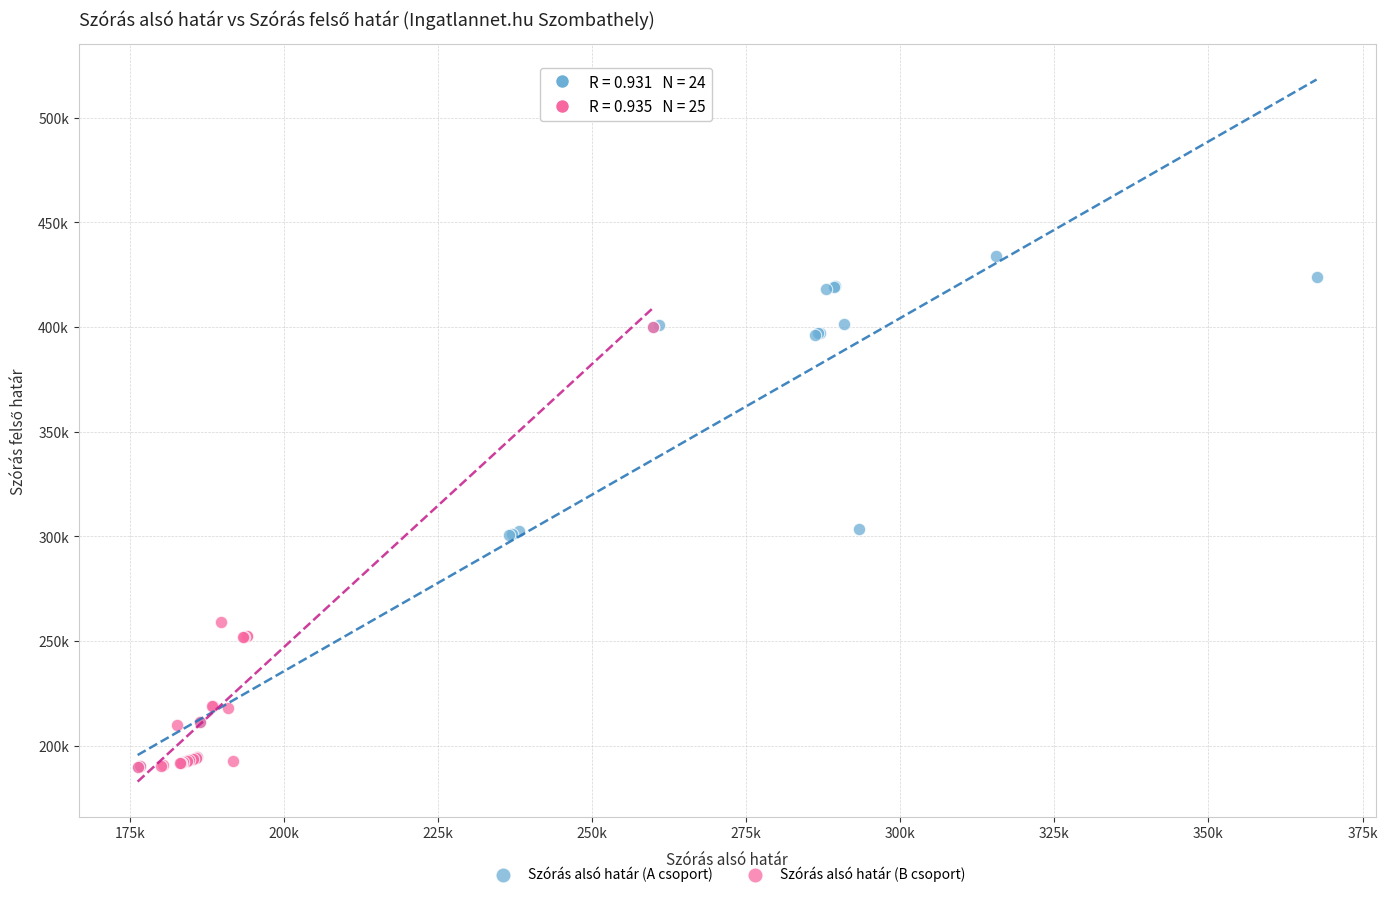

Which series contains the highest Y value?

Szórás alsó határ (A csoport)